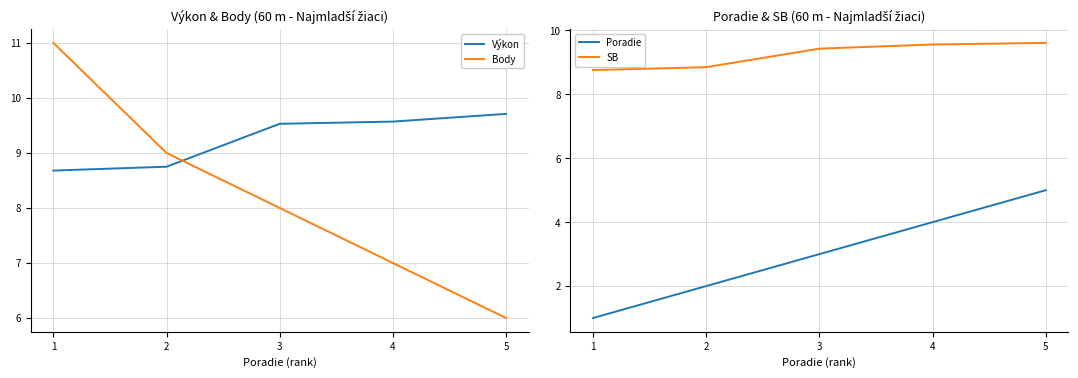

Which series has the largest total across all categories?

Výkon